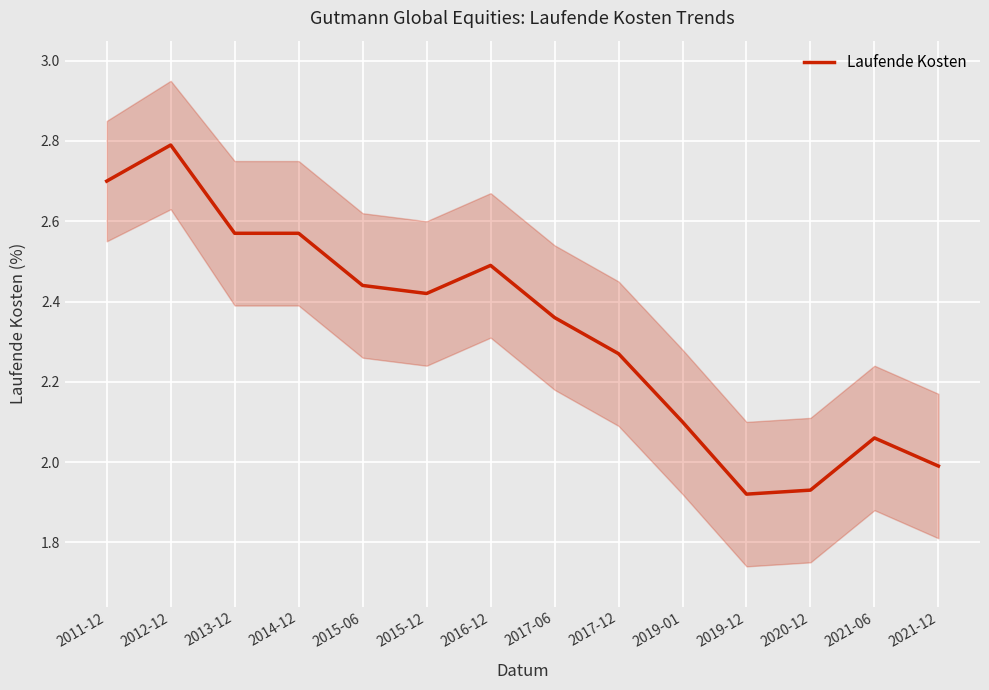

List the labels in order of value, smallest first.

2019-12, 2020-12, 2021-12, 2021-06, 2019-01, 2017-12, 2017-06, 2015-12, 2015-06, 2016-12, 2013-12, 2014-12, 2011-12, 2012-12